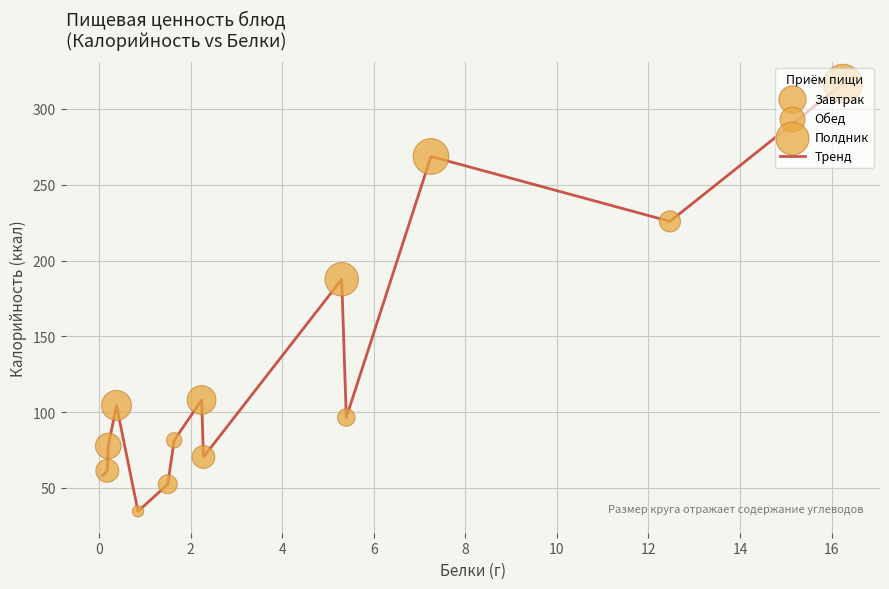

What is the smallest value displayed?

34.5